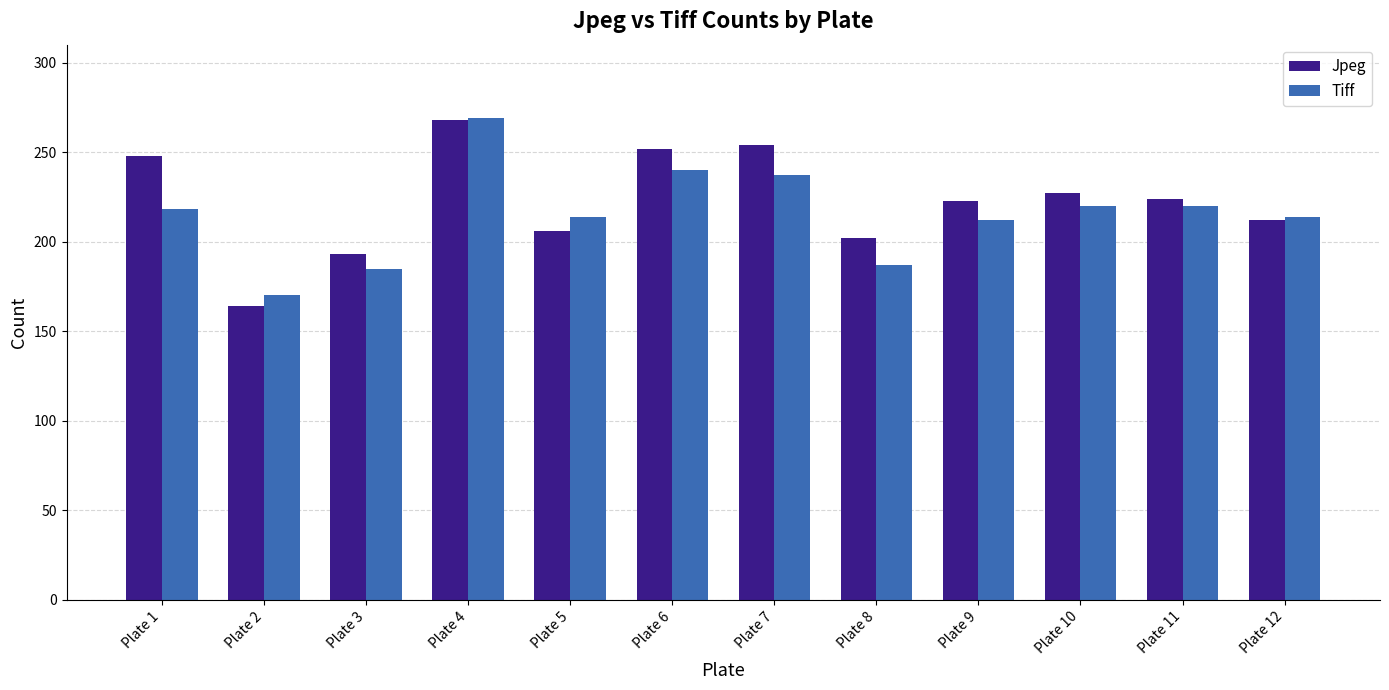

What is the sum of the Jpeg values at Plate 2 and Plate 10?

391